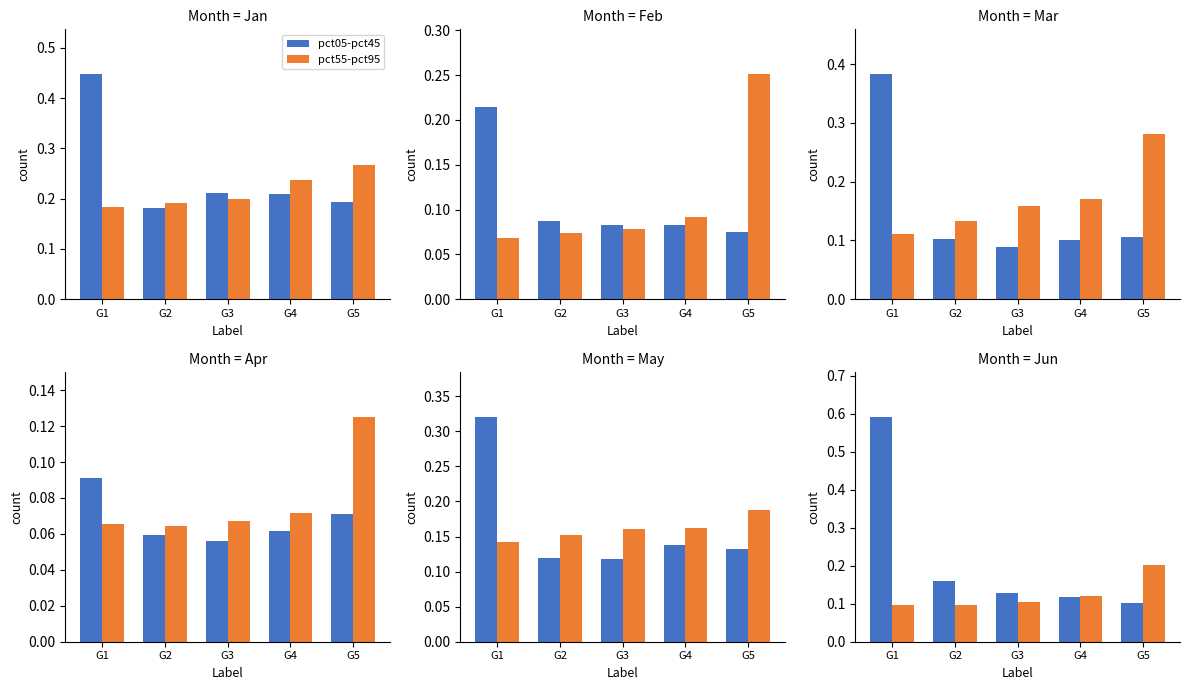

Which category has the highest value in the pct55-pct95 series?

G5